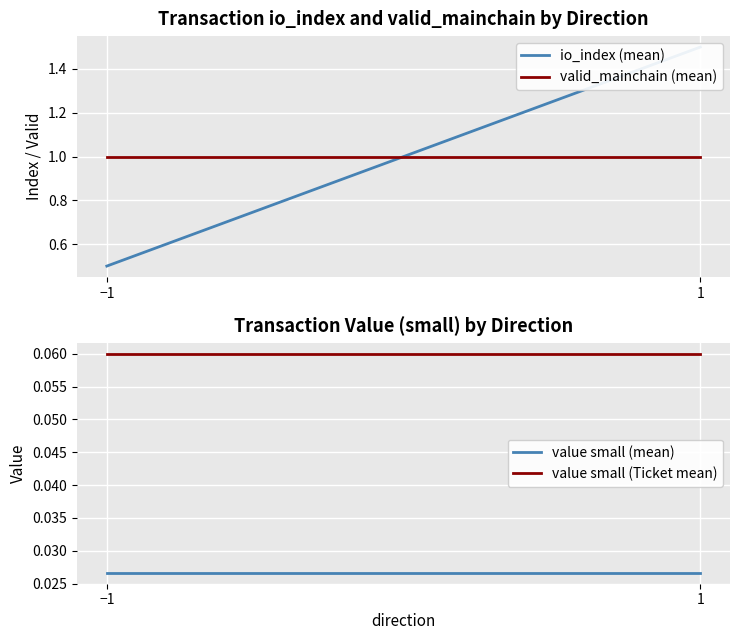

What are all the series names shown in the legend?

io_index (mean), valid_mainchain (mean), value small (mean), value small (Ticket mean)